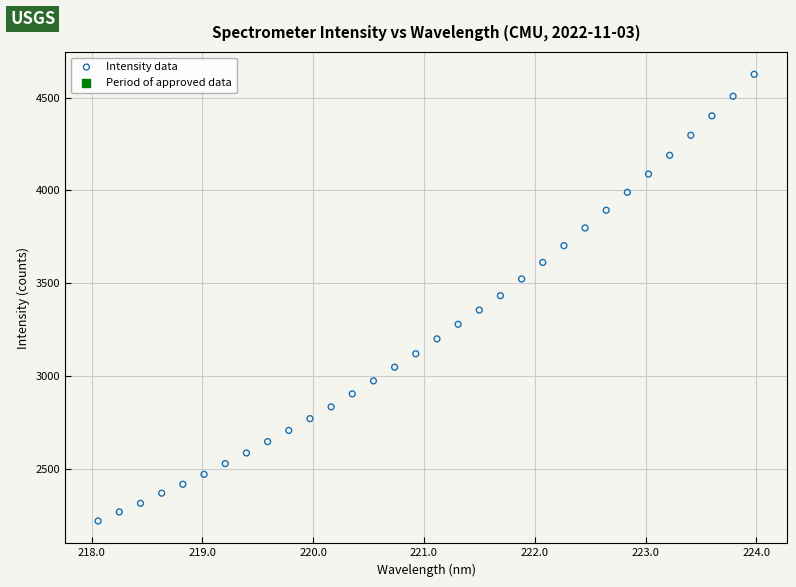

What is the range of Y values (max minus min)?

2404.3